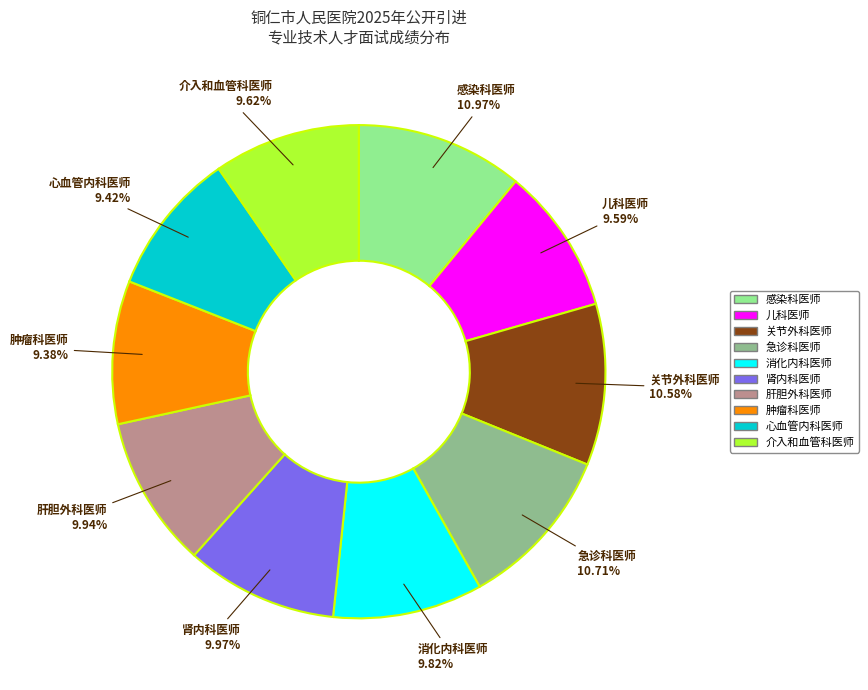

Is it true that 儿科医师 is 21% of the pie?

False